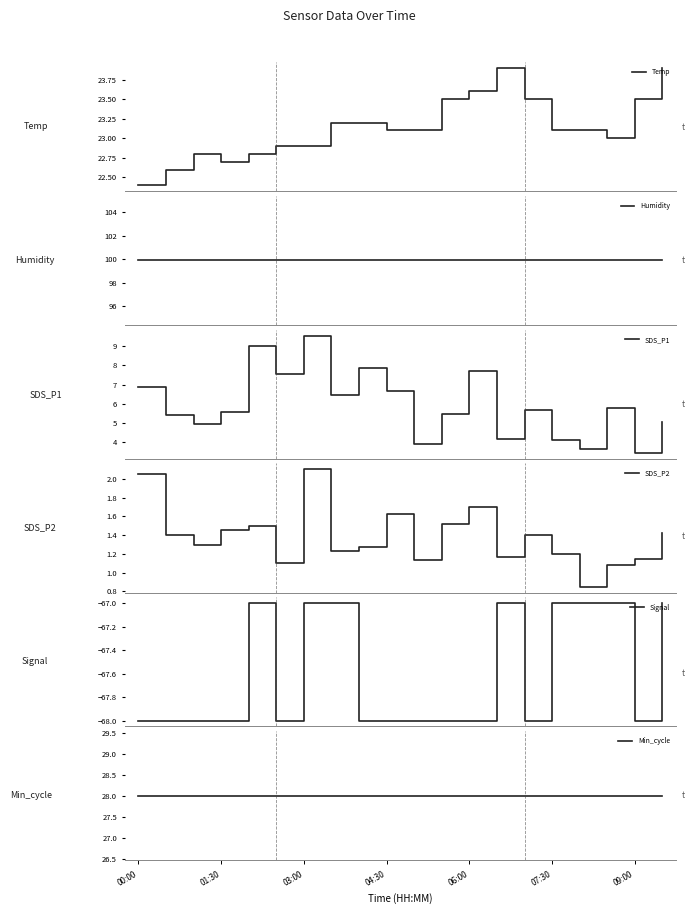

What is the sum of all SDS_P2 values?

27.6